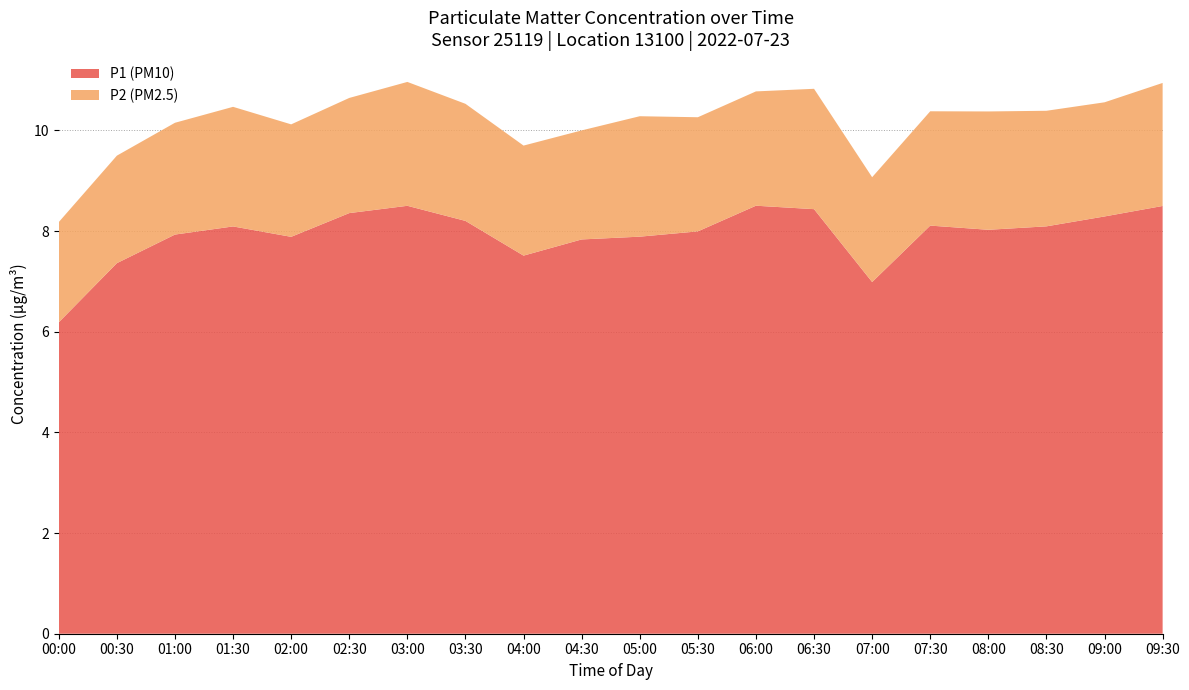

Is it true that P1 (PM10) equals 2.5 at 05:00?

False